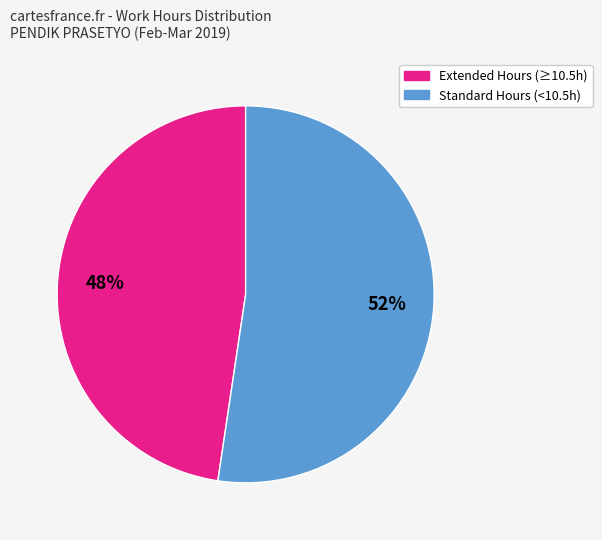

Is there any slice that represents more than half of the pie?

Yes